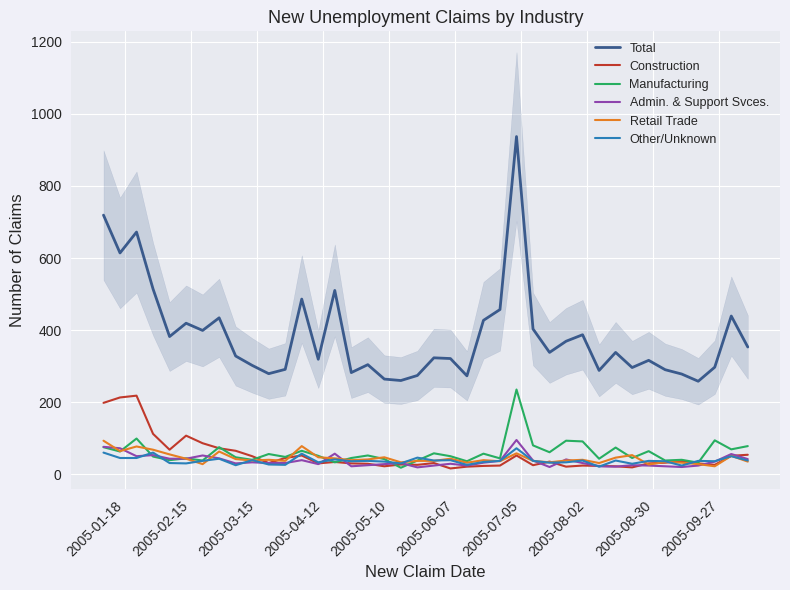

True or false: Total and Admin. & Support Svces. intersect in this chart.

False